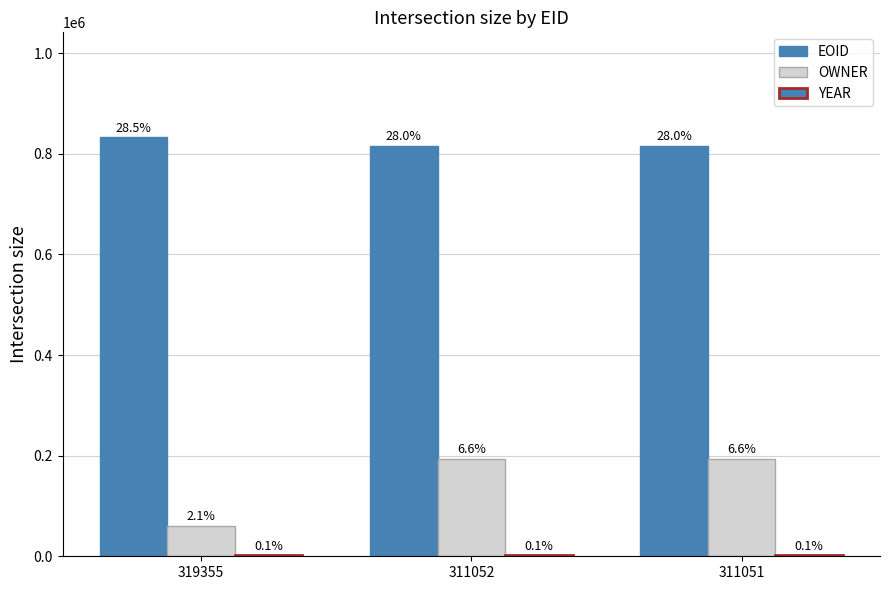

Are the bars horizontal?

No